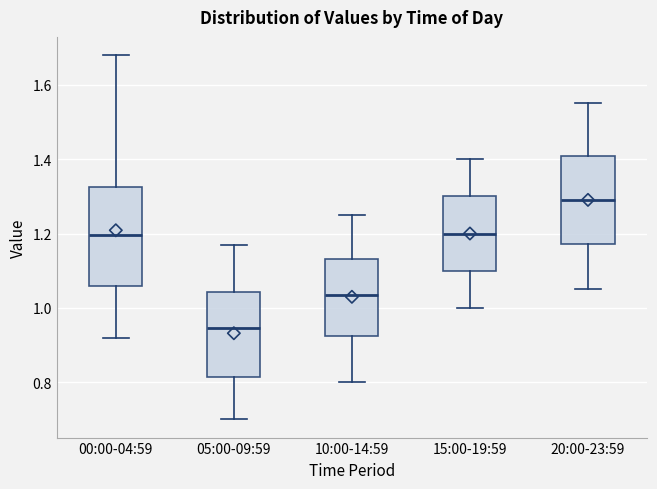

Reading left to right, transcribe this box plot: for each box, give where its median line is, the range the box spans, and where its two whiskers end, as read against the y-axis. The values are not printed on the chart, so give them approximately, as read against the axis.

00:00-04:59: median 1.20, box 1.06 to 1.32, whiskers 0.92 to 1.68
05:00-09:59: median 0.94, box 0.82 to 1.04, whiskers 0.70 to 1.18
10:00-14:59: median 1.04, box 0.92 to 1.14, whiskers 0.80 to 1.26
15:00-19:59: median 1.20, box 1.10 to 1.30, whiskers 1.00 to 1.40
20:00-23:59: median 1.30, box 1.18 to 1.40, whiskers 1.06 to 1.56